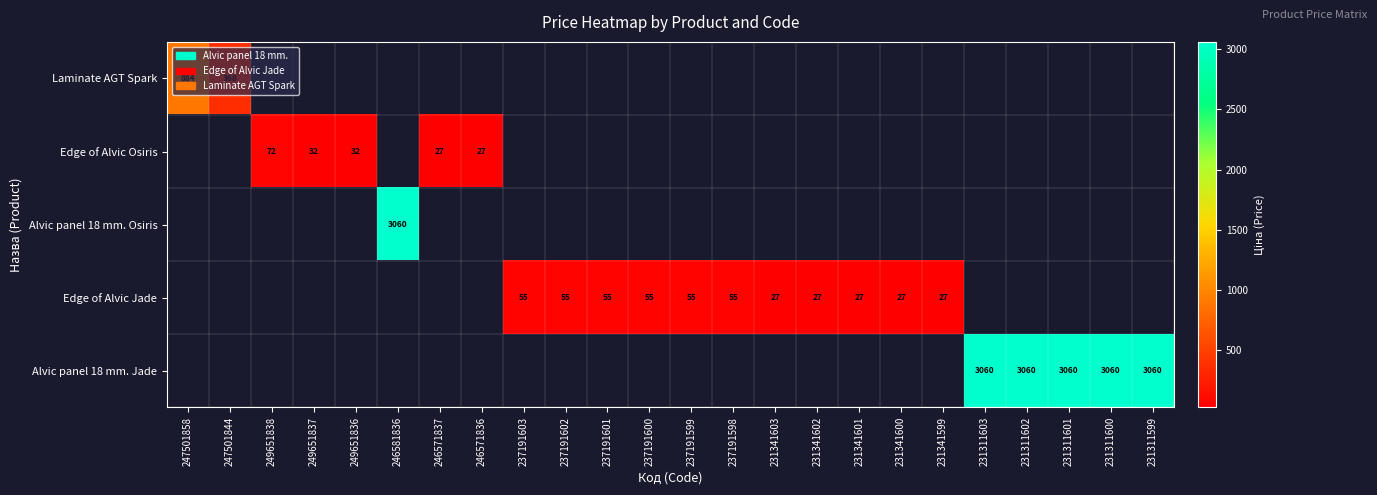

Rank the series by their maximum value, from lowest to highest.

Laminate AGT Spark, Edge of Alvic Osiris, Alvic panel 18 mm. Osiris, Edge of Alvic Jade, Alvic panel 18 mm. Jade